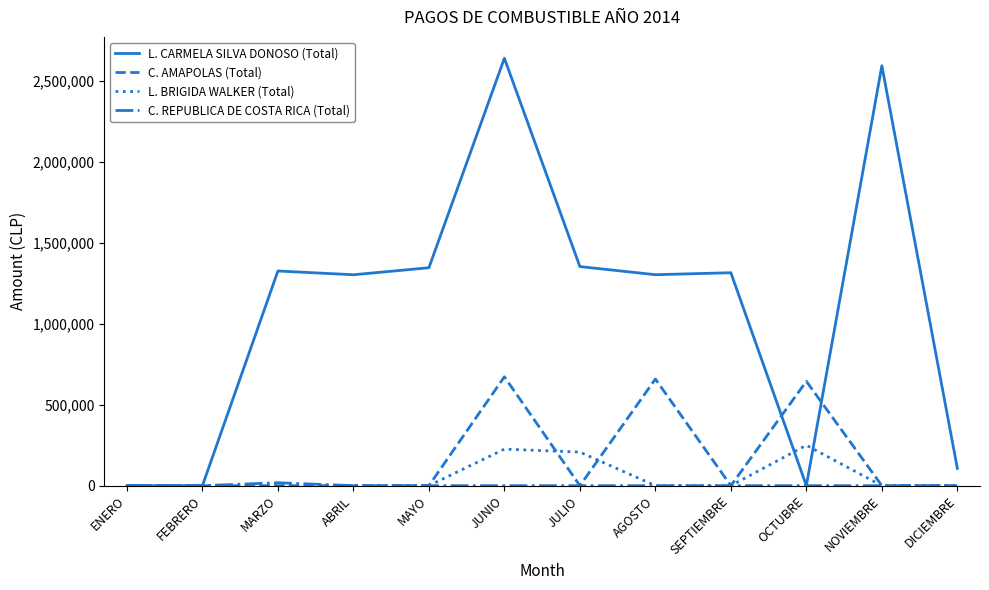

Which series has the largest range (max minus min)?

L. CARMELA SILVA DONOSO (Total)